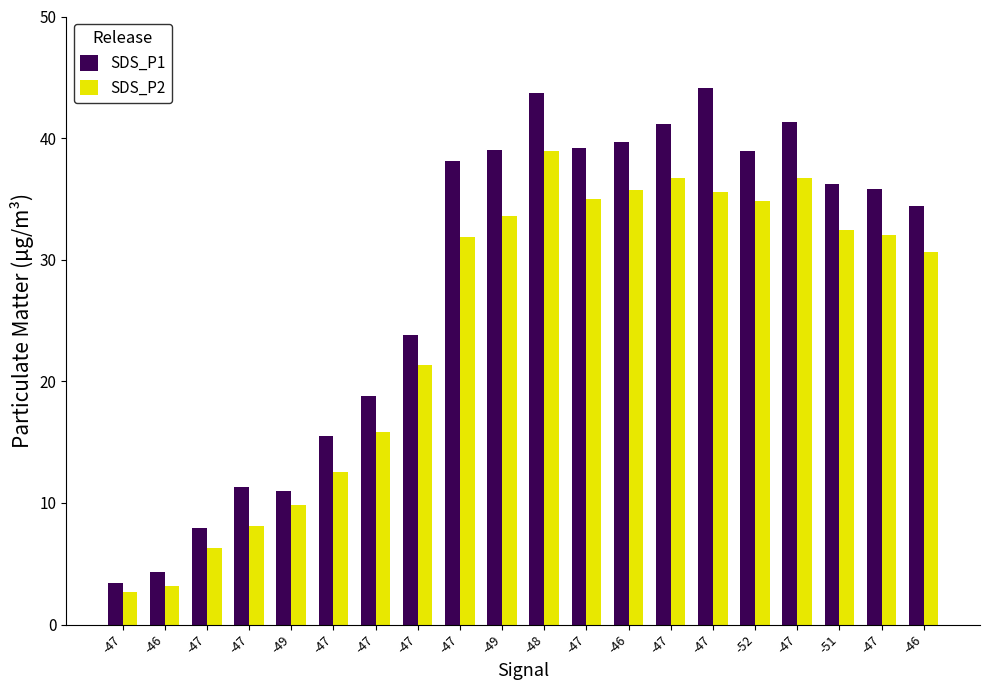

Rank the series by their average value, from highest to lowest.

SDS_P1, SDS_P2